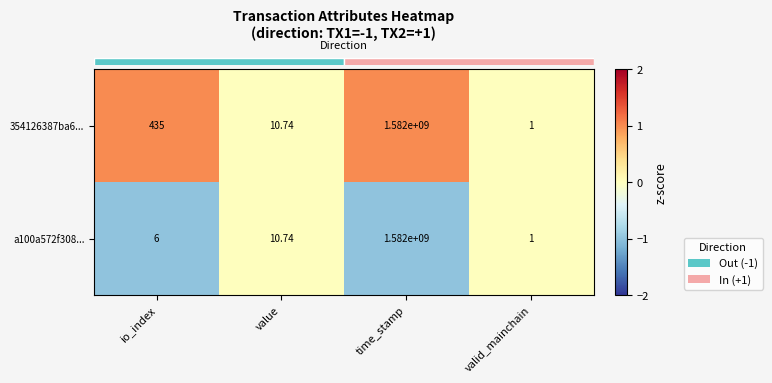

How many values in the a100a572f308... series exceed 10?

2